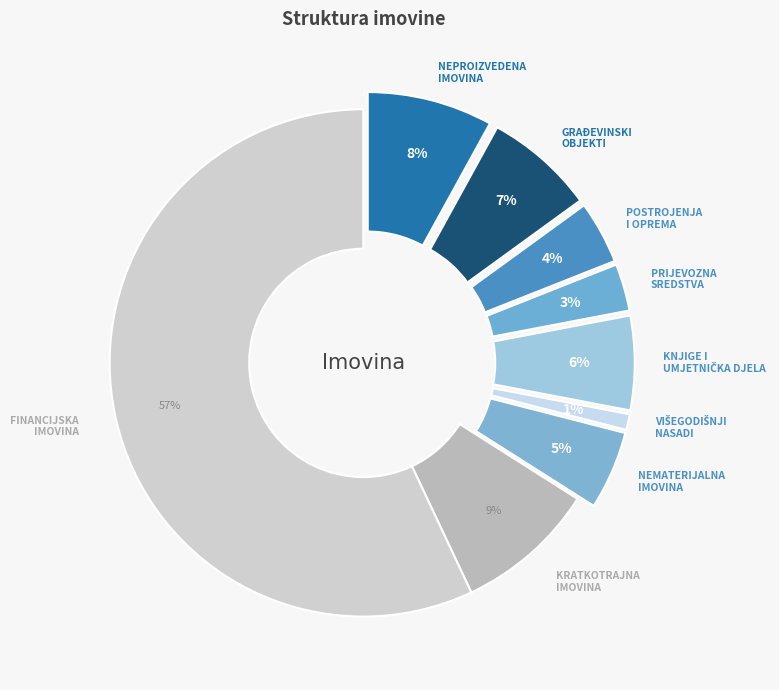

How many segments does this pie chart have?

9